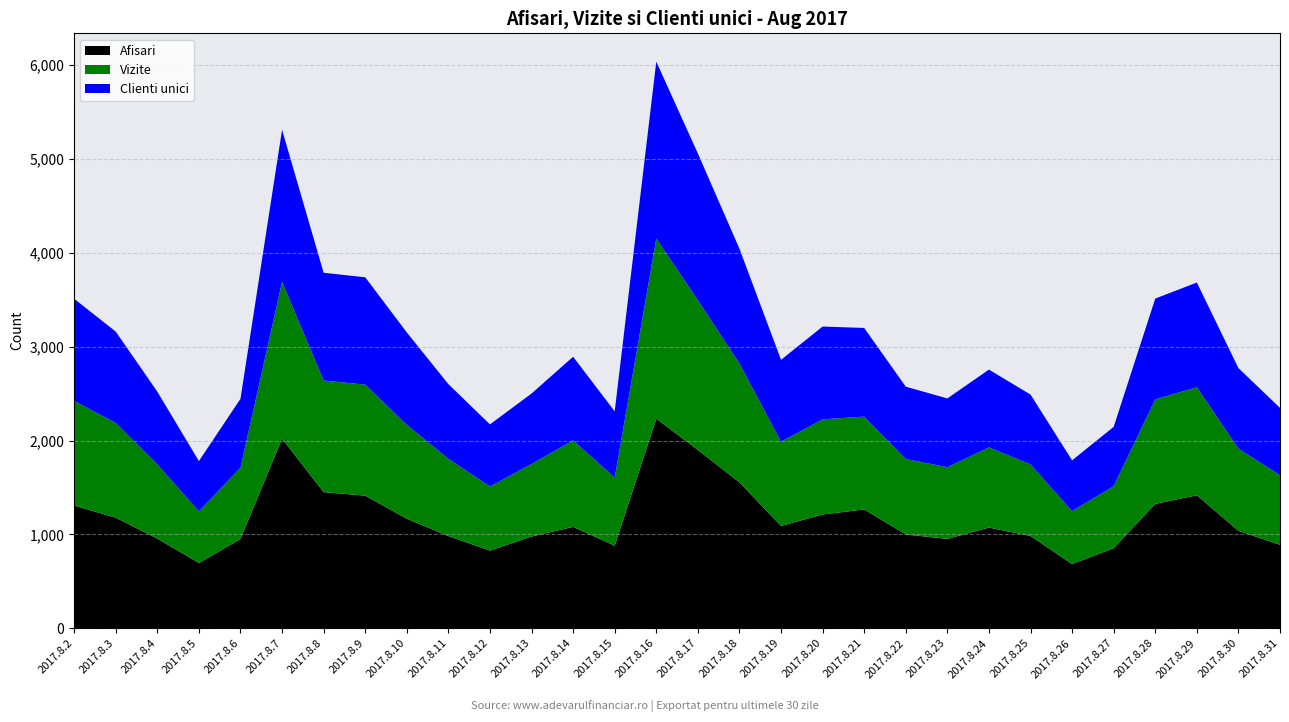

Reading left to right, transcribe all the data shown in this chart.

Afisari: 1308	1178	955	695	951	2020	1450	1413	1167	982	827	977	1080	879	2233	1900	1554	1090	1212	1266	999	952	1072	983	684	853	1325	1417	1038	889
Vizite: 1115	1009	791	551	760	1671	1190	1183	1001	824	683	773	922	725	1919	1596	1267	897	1014	989	804	764	855	763	564	661	1114	1151	876	741
Clienti unici: 1088	974	775	535	734	1621	1148	1144	984	795	662	751	891	707	1886	1563	1223	873	989	945	771	733	829	744	541	632	1074	1116	858	718